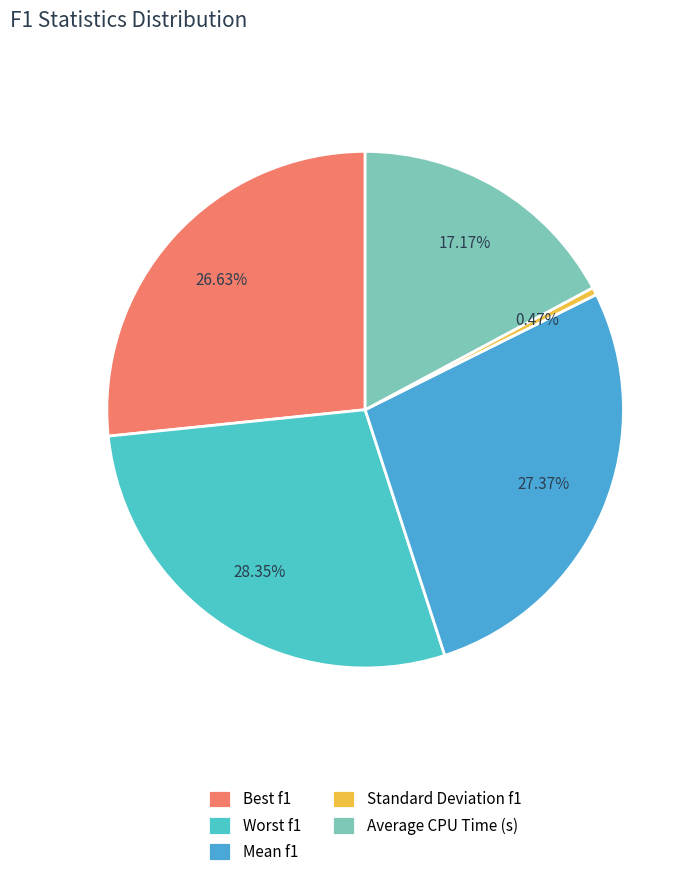

Is there a majority slice in this chart?

No